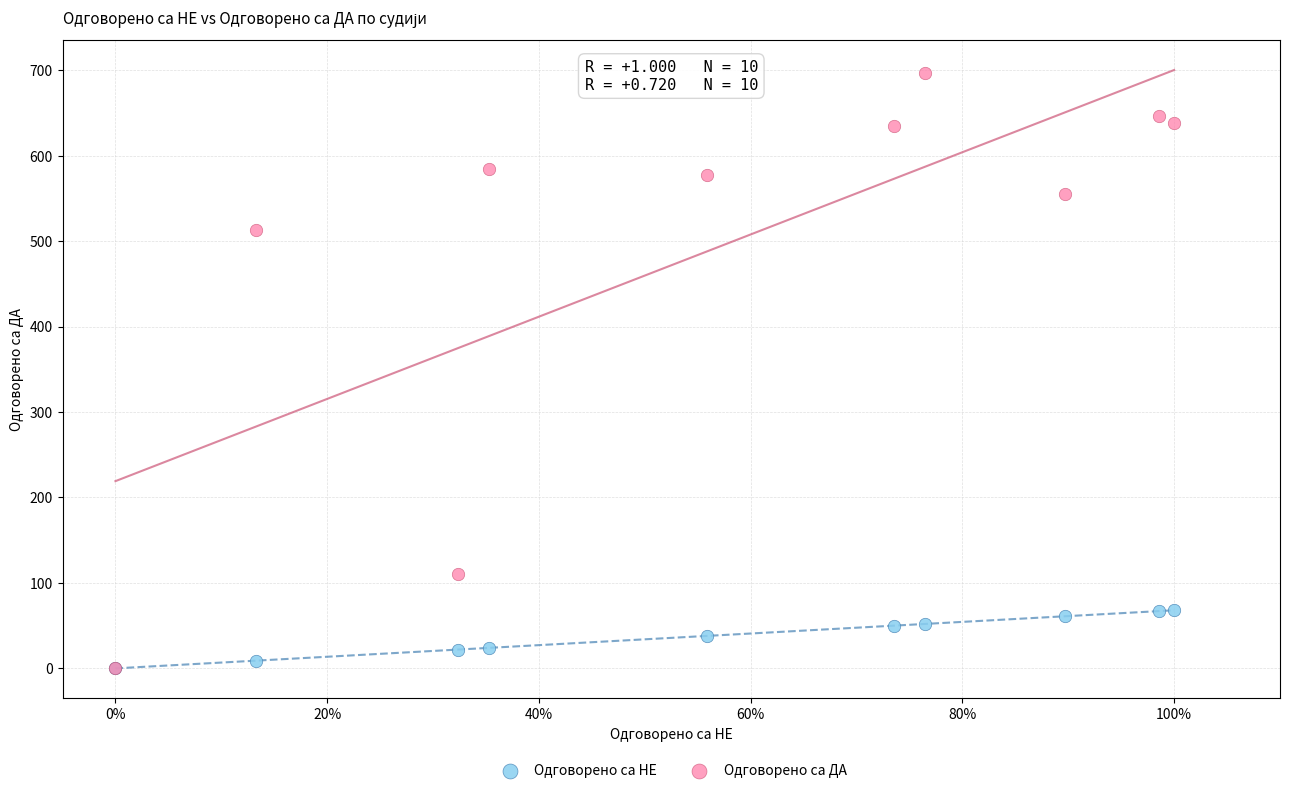

In the Одговорено са ДА series, what Y value is closest to 348?

513